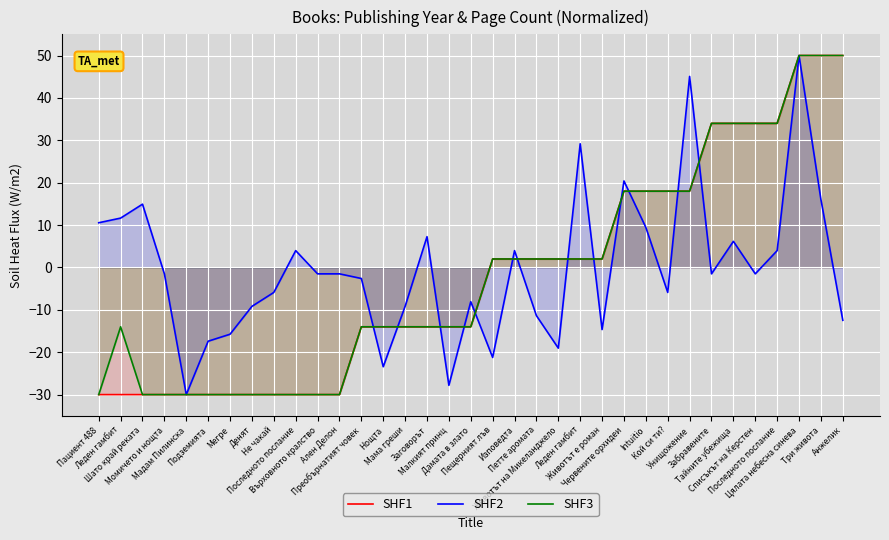

At which category is the sum across all series the highest?

Цялата небесна синева